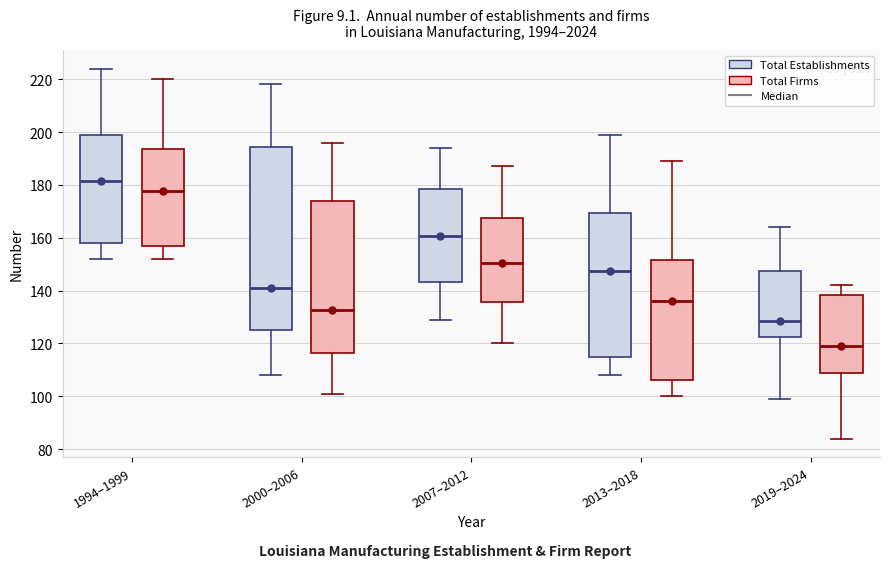

Reading left to right, read every box against the y-axis: the position of its median line, the range the box covers, and the ends of its whiskers. The values are not printed on the chart, so give them approximately, as read against the axis.

1994–1999 (Total Establishments): median 182, box 158 to 200, whiskers 152 to 224
1994–1999 (Total Firms): median 178, box 158 to 194, whiskers 152 to 220
2000–2006 (Total Establishments): median 142, box 126 to 194, whiskers 108 to 218
2000–2006 (Total Firms): median 132, box 116 to 174, whiskers 102 to 196
2007–2012 (Total Establishments): median 160, box 144 to 178, whiskers 130 to 194
2007–2012 (Total Firms): median 150, box 136 to 168, whiskers 120 to 188
2013–2018 (Total Establishments): median 148, box 116 to 170, whiskers 108 to 200
2013–2018 (Total Firms): median 136, box 106 to 152, whiskers 100 to 190
2019–2024 (Total Establishments): median 128, box 122 to 148, whiskers 100 to 164
2019–2024 (Total Firms): median 120, box 108 to 138, whiskers 84 to 142